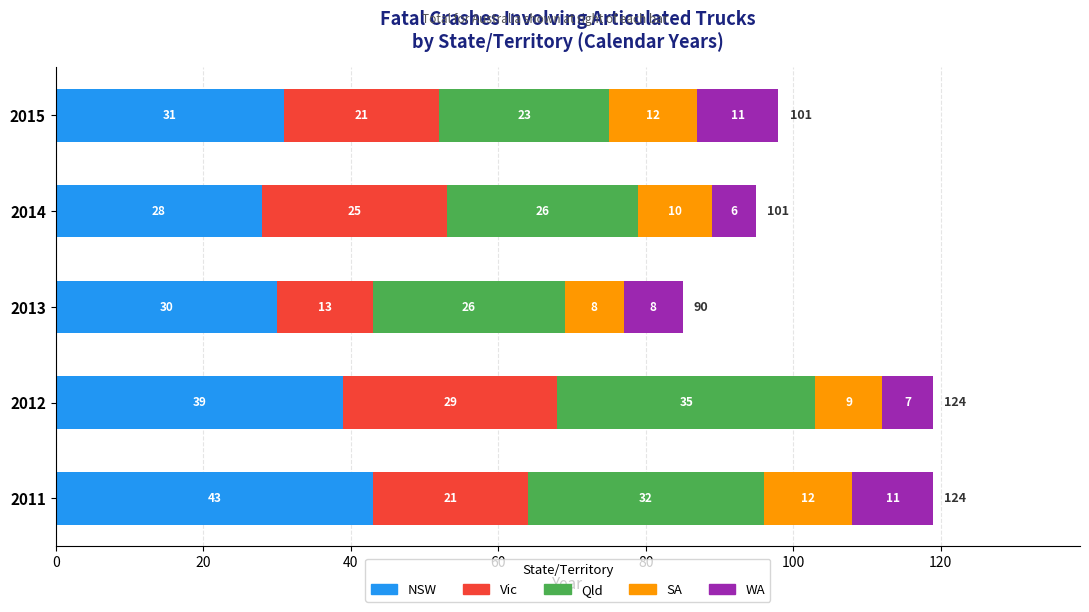

Which category has the lowest value in the NSW series?

2014